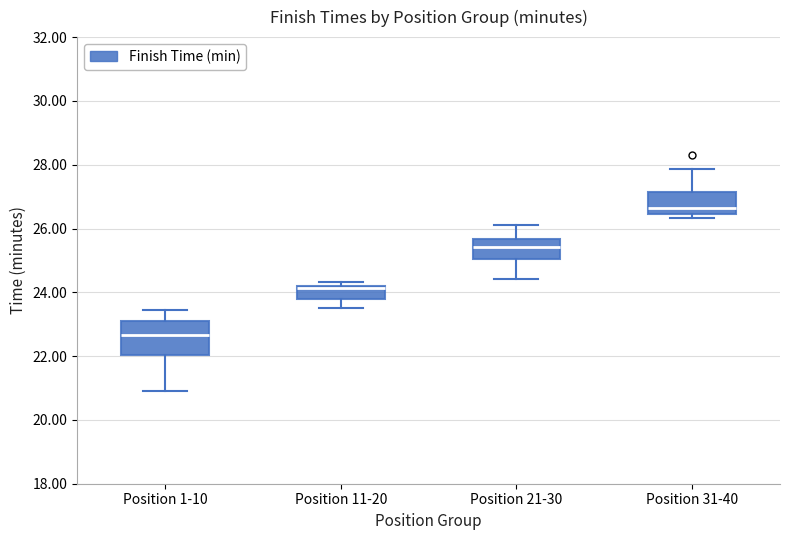

Where is the upper edge of the box for Position 1-10 on the y-axis? The values are not printed on the chart, so give them approximately, as read against the axis.

23.2